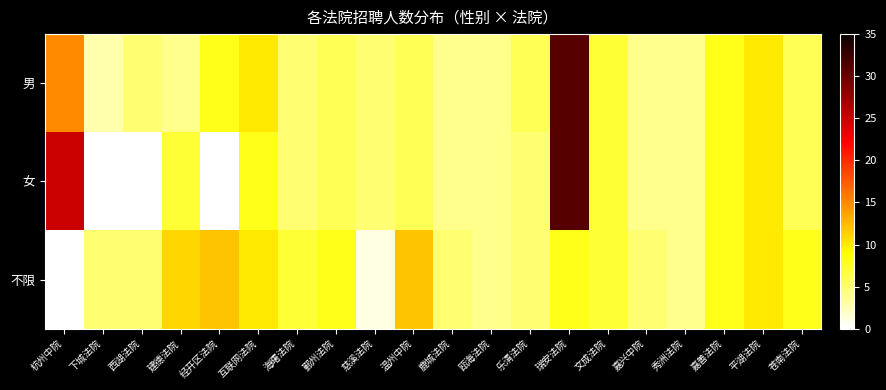

Which label corresponds to the smallest value in the chart?

下城法院